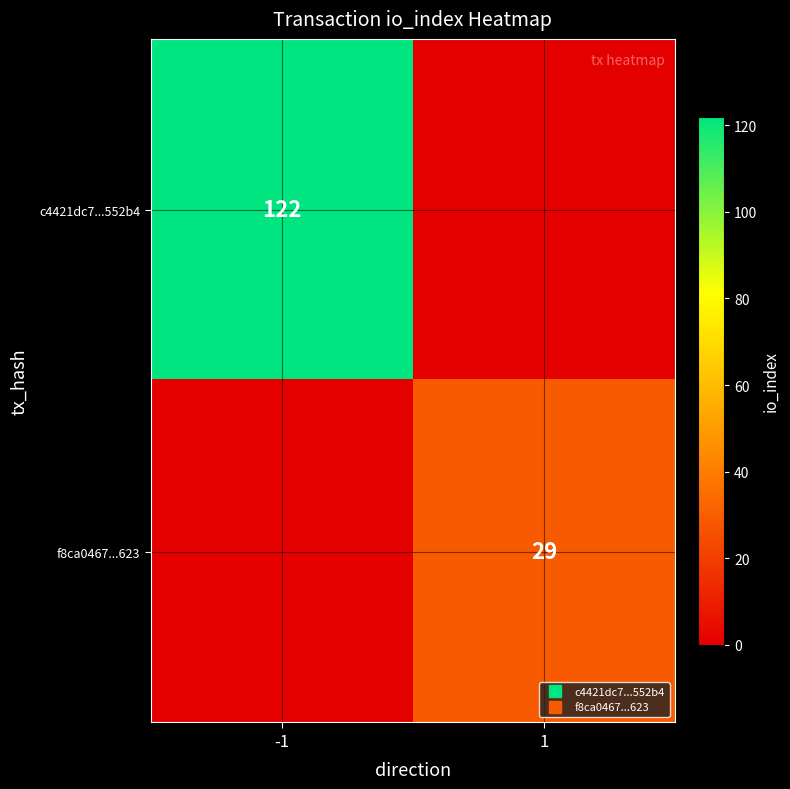

At which category is the sum across all series the highest?

-1